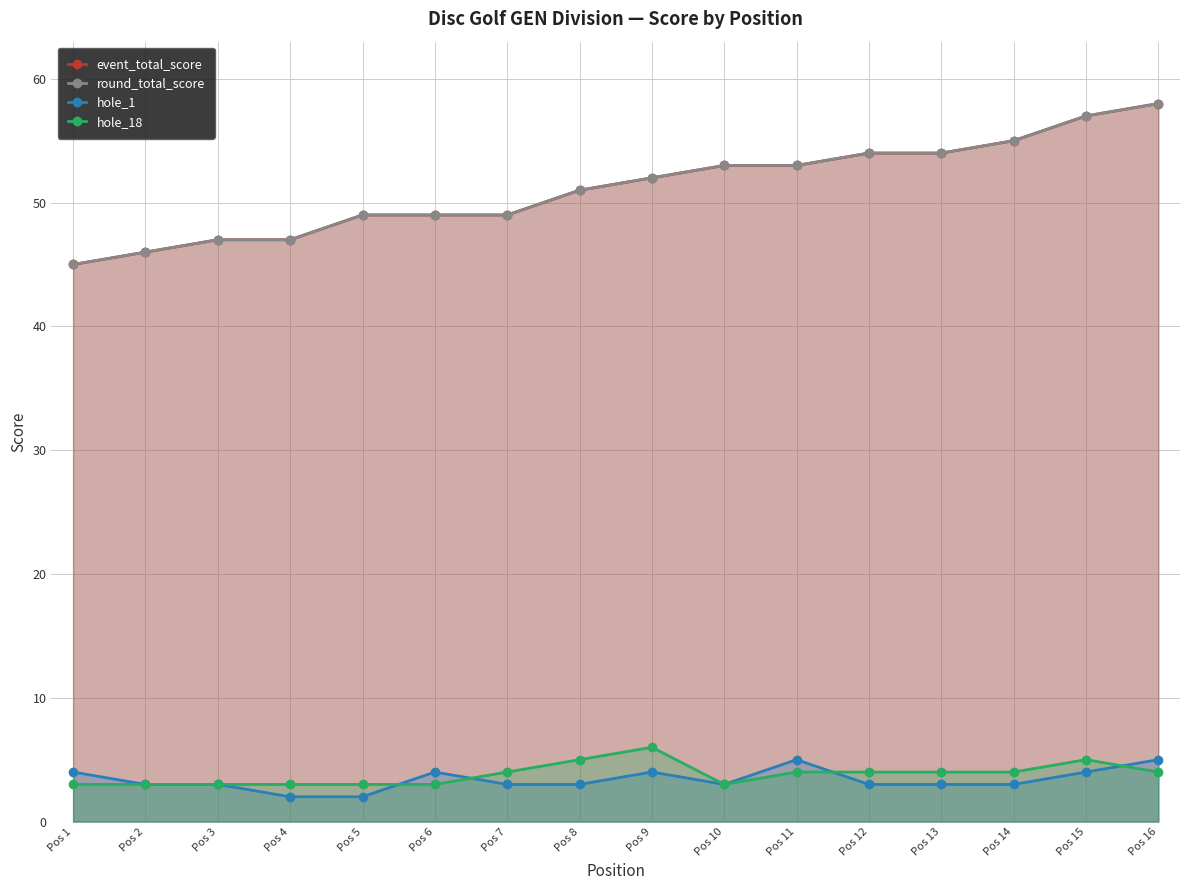

How many data points does each series have?

16